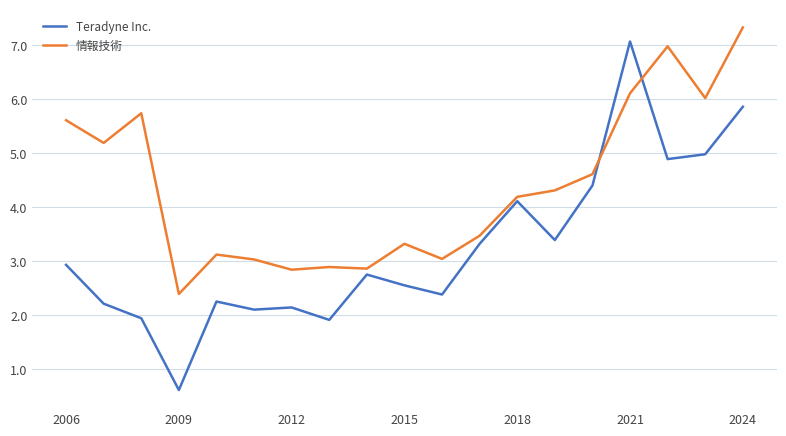

Rank the series by their average value, from highest to lowest.

情報技術, Teradyne Inc.